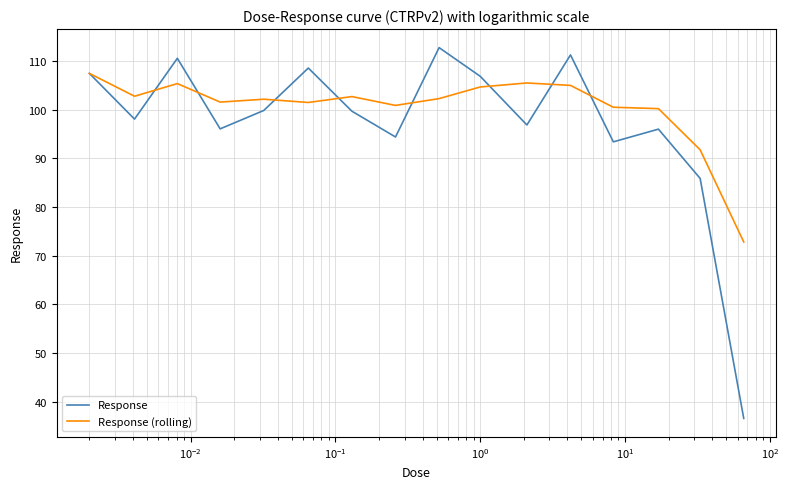

True or false: Response (rolling) has more than 1 interior local peaks.

True